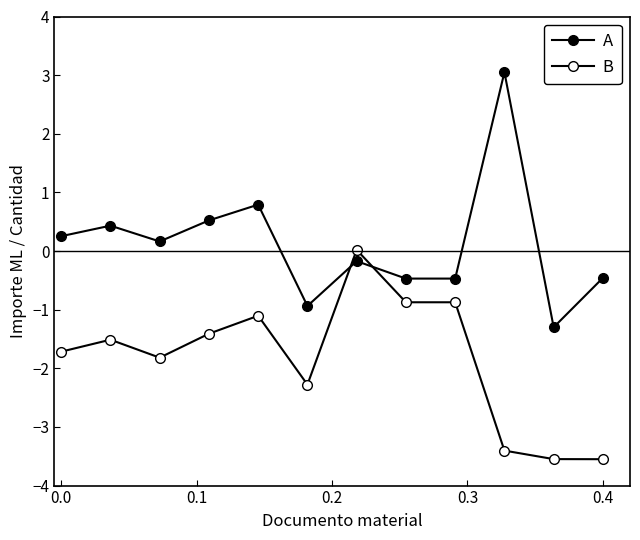

Does the chart display data point markers on the line(s)?

Yes